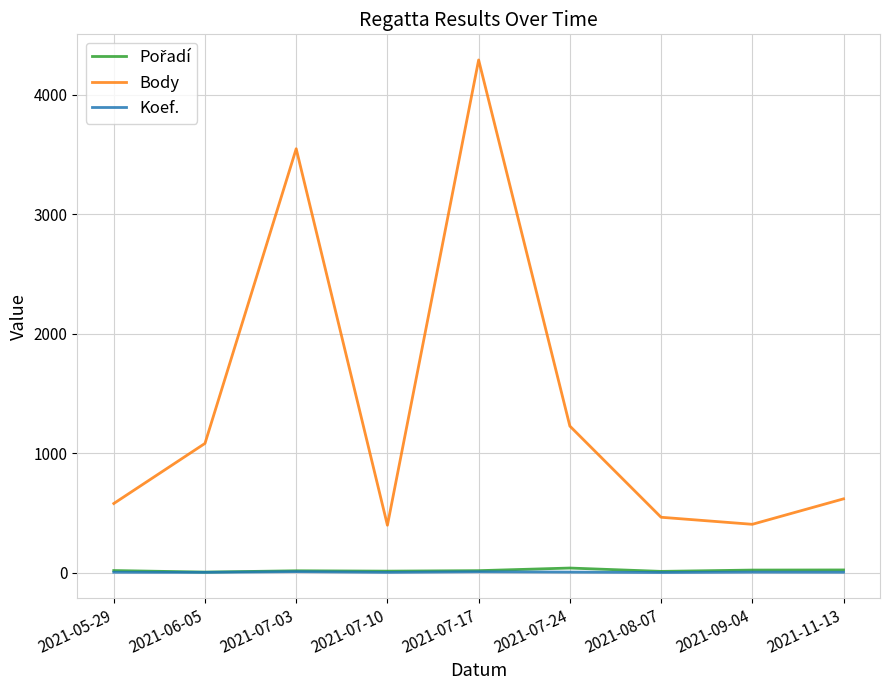

Is the value of Koef. at 2021-09-04 greater than the value of Body at 2021-07-17?

No